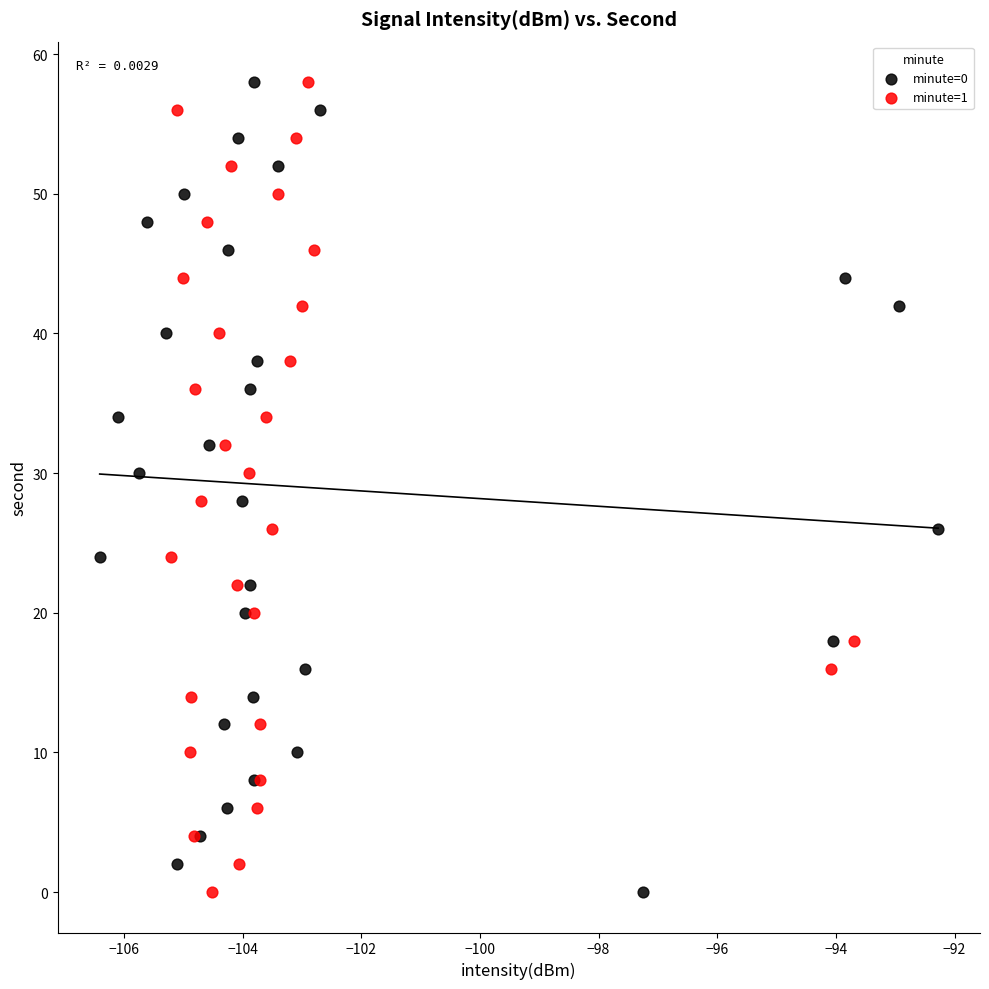

What are all the series names shown in the legend?

minute=0, minute=1